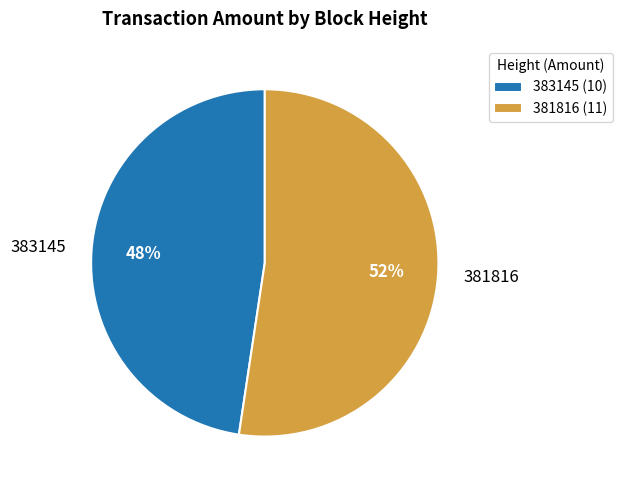

Between 383145 and 381816, which is larger?

381816